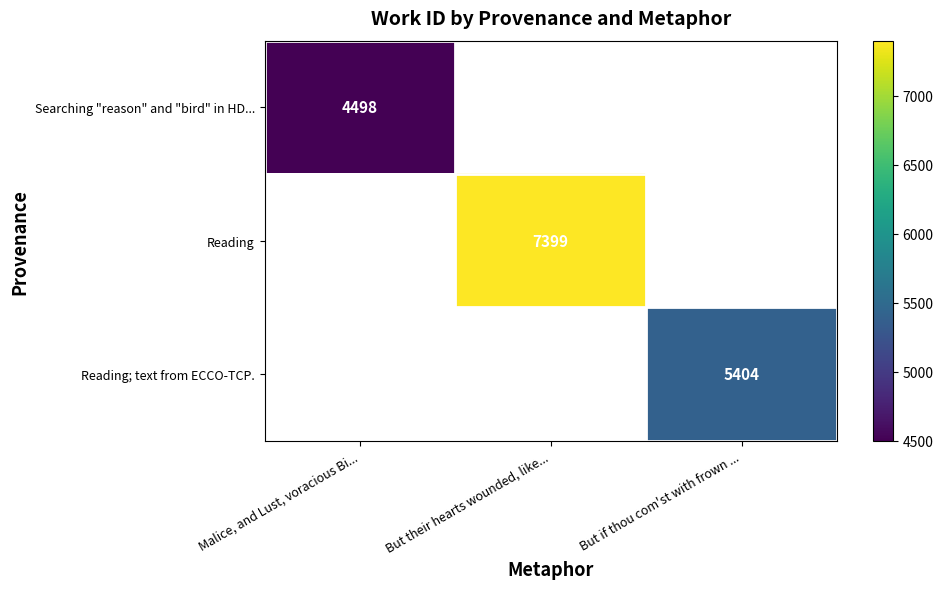

The Reading; text from ECCO-TCP. series shows 1745 at But if thou com'st with frown .... True or false?

False